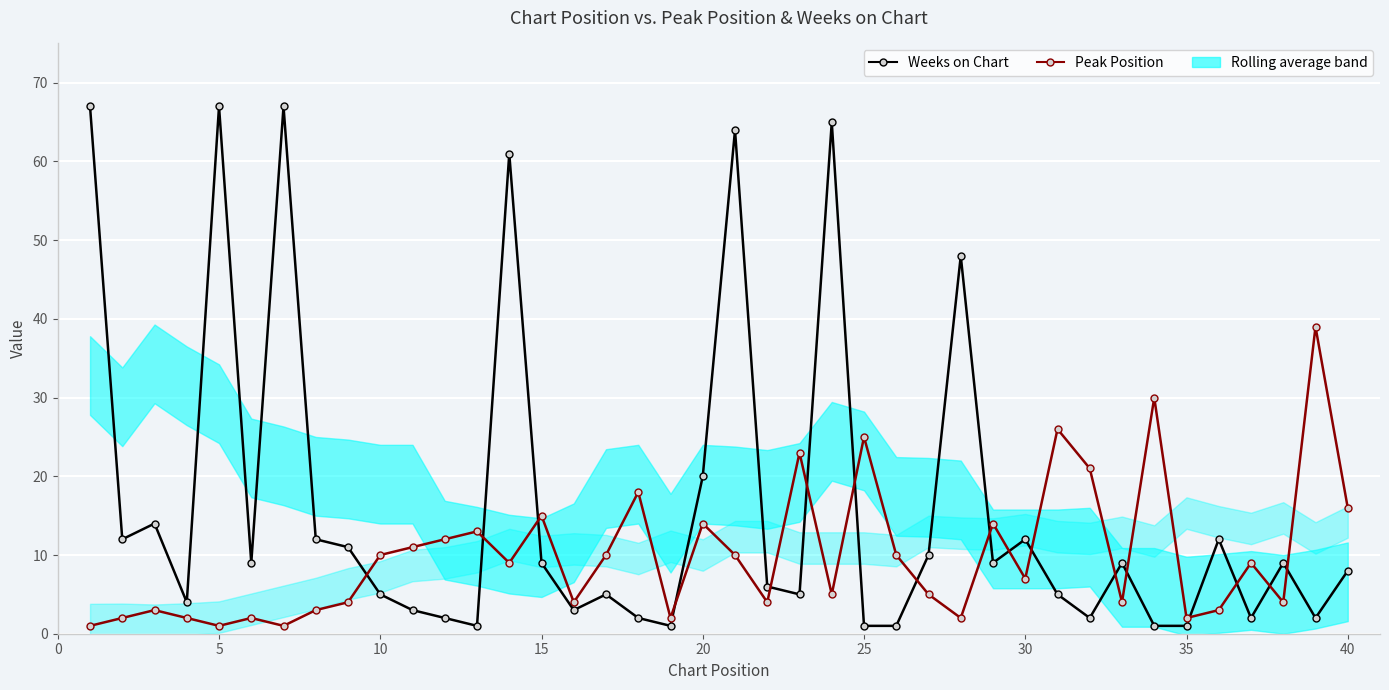

How many categories are shown in the chart?

40